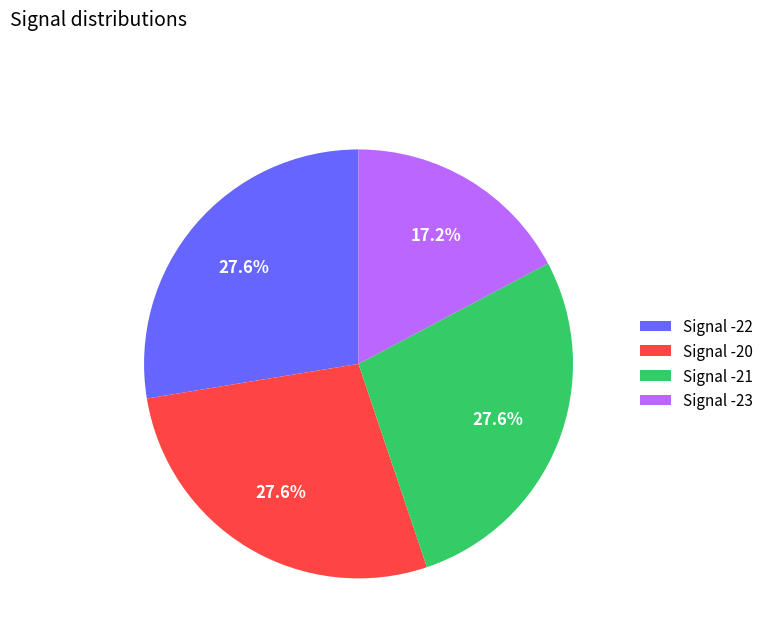

Which slice is the smallest?

Signal -23